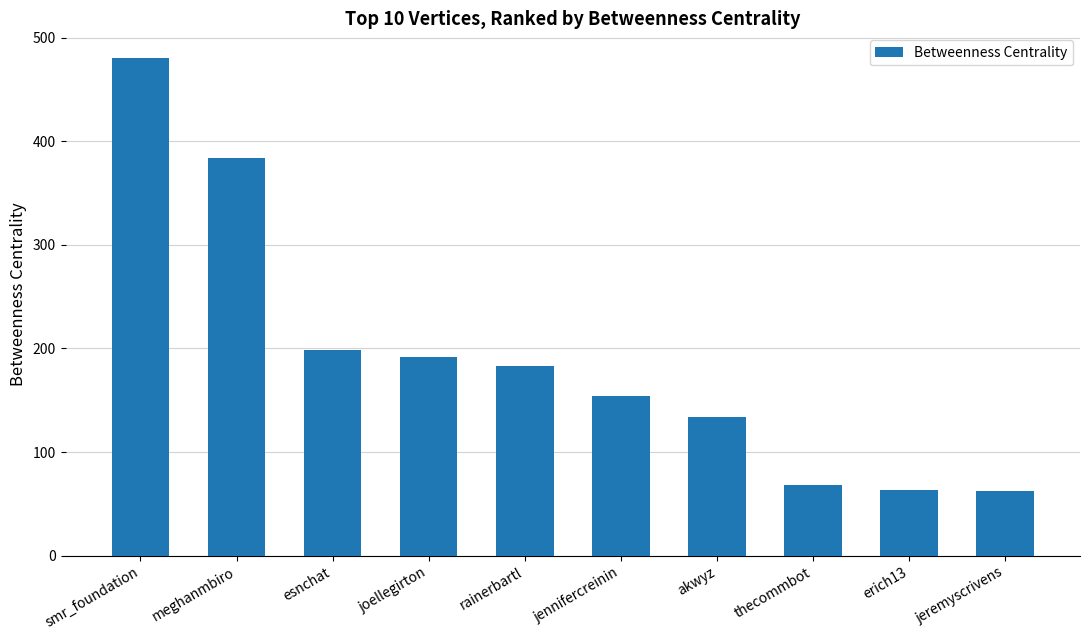

What is the change in value from jennifercreinin to jeremyscrivens?

-92.3